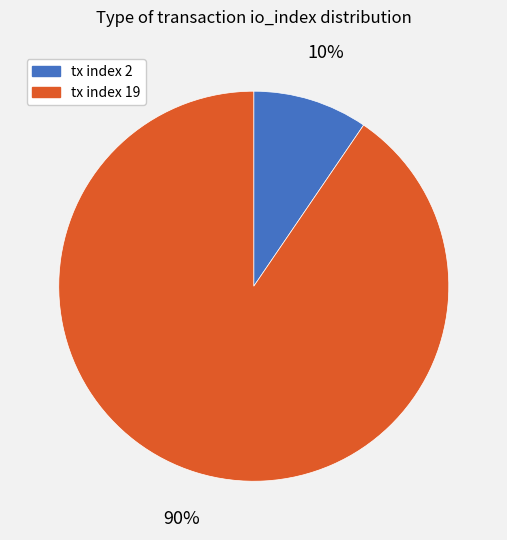

What percentage is the tx index 2 slice, to the nearest percent?

10%